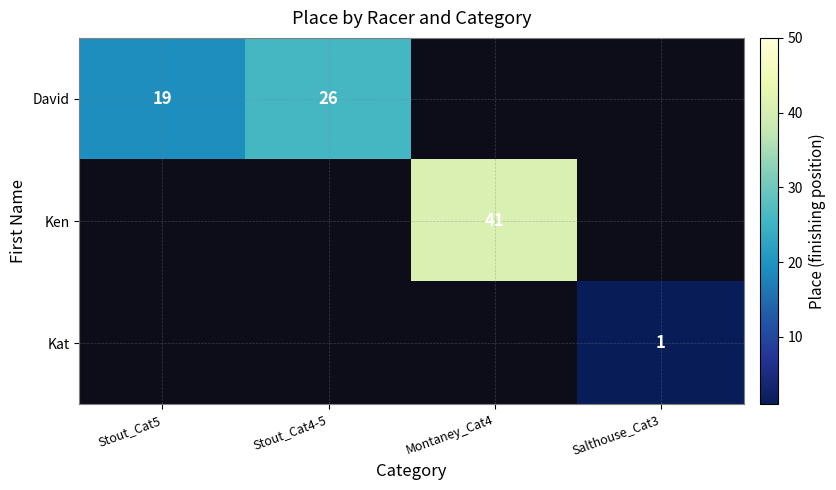

The value of Ken at Montaney_Cat4 is 66.5. True or false?

False